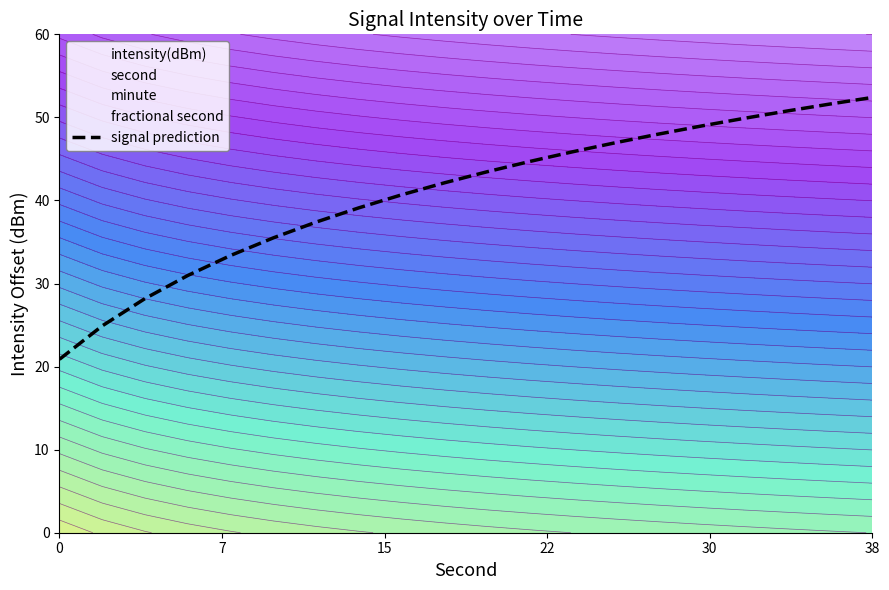

Is it true that signal prediction equals 9.0 at 0?

False